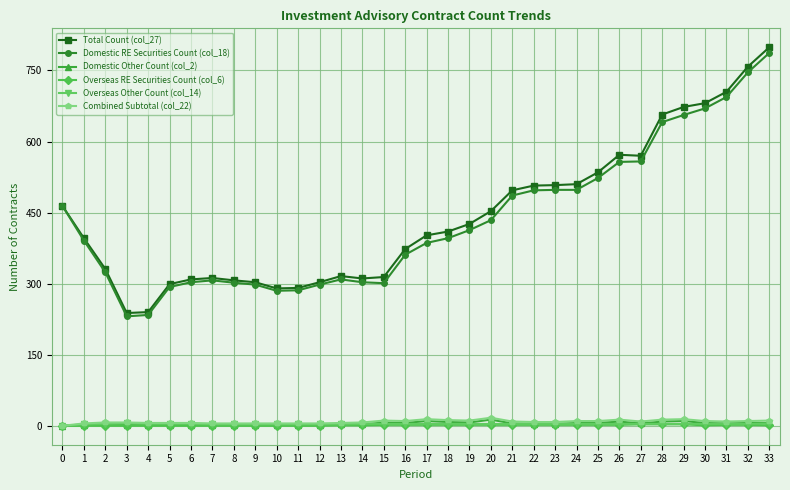

True or false: Overseas Other Count (col_14) and Domestic RE Securities Count (col_18) cross at least once.

False